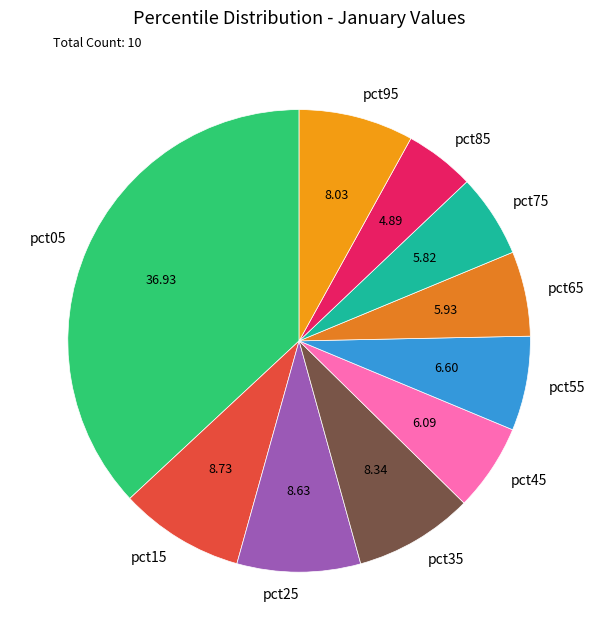

Which has a higher value, pct05 or pct75?

pct05